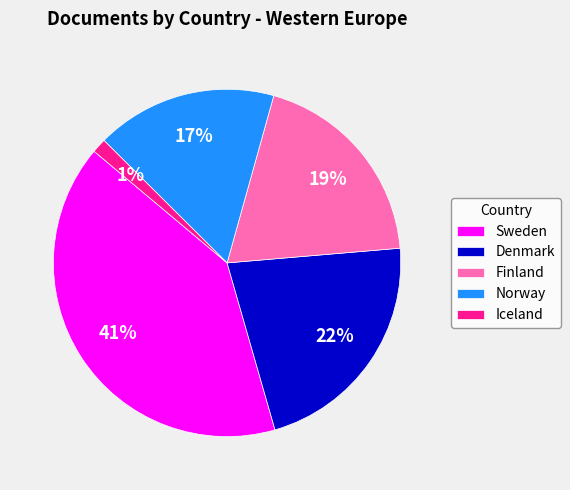

Do Sweden and Norway together represent more than half of the pie?

Yes